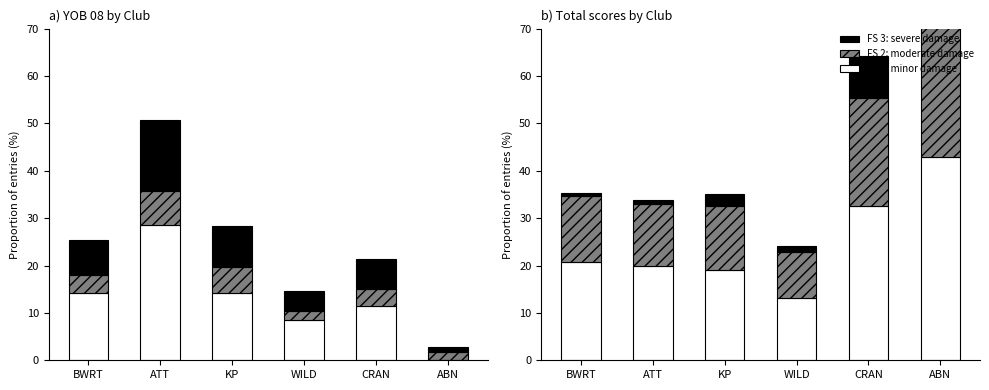

At how many categories does at least one series exceed 22?

2